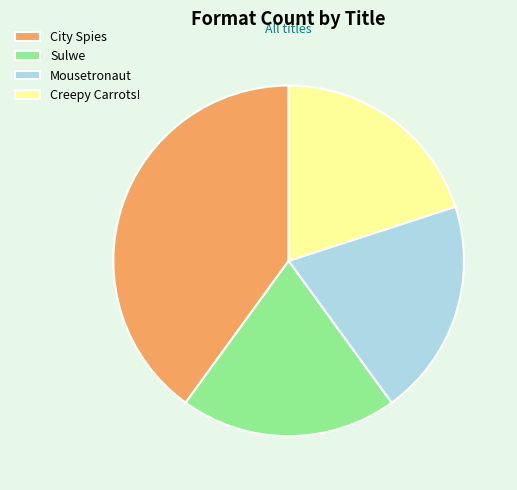

Does City Spies account for over 50% of the chart?

No